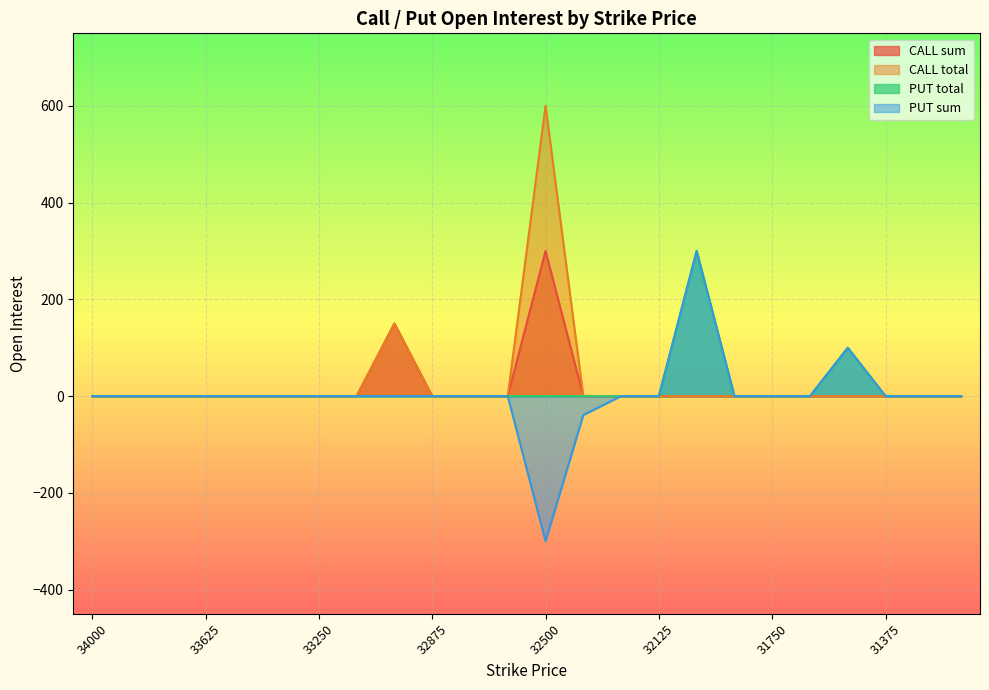

Which category has the lowest value in the CALL total series?

34000